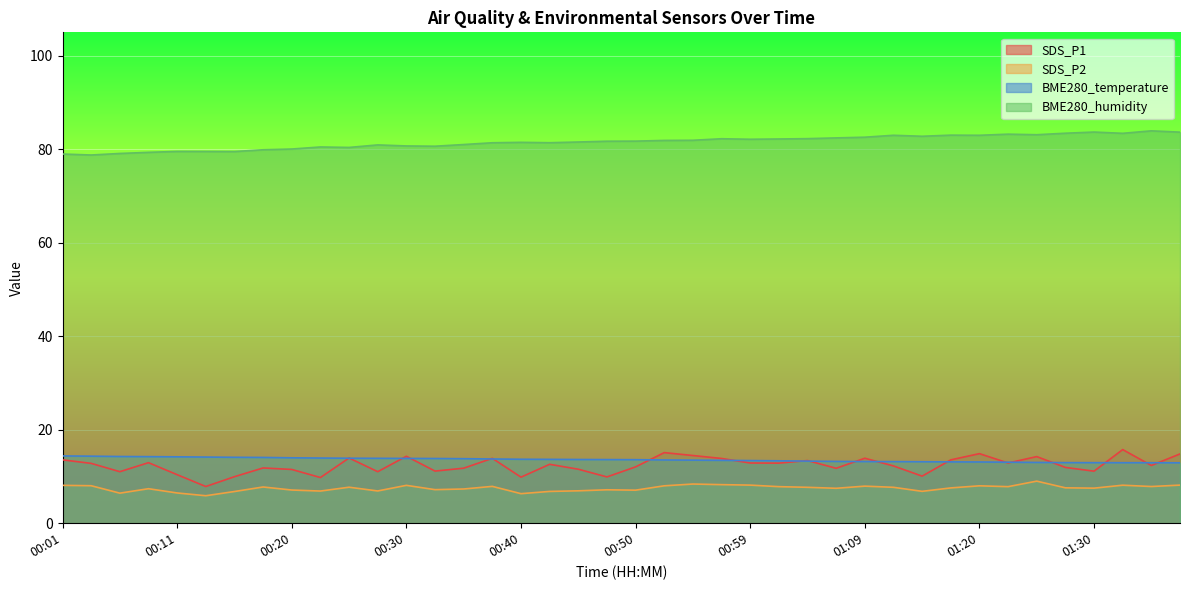

True or false: BME280_humidity and SDS_P1 intersect in this chart.

False